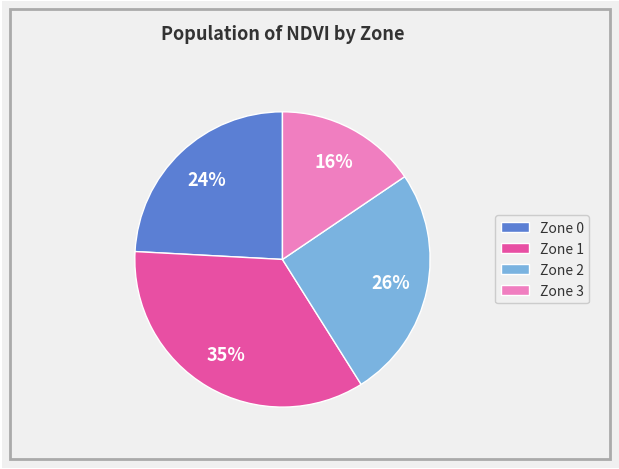

Count the number of slices in the pie.

4